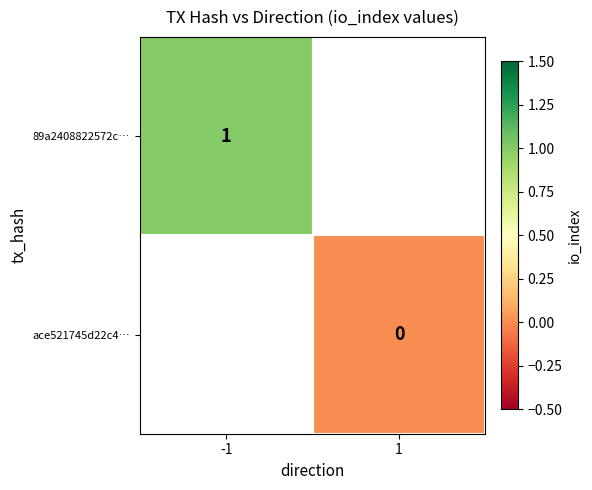

At which category does the chart reach its peak across all series?

-1